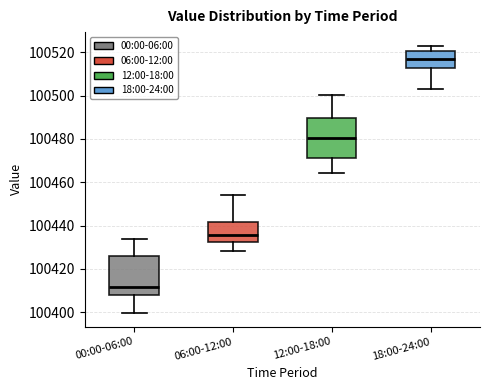

Reading left to right, transcribe this box plot: for each box, give where its median line is, the range the box spans, and where its two whiskers end, as read against the y-axis. The values are not printed on the chart, so give them approximately, as read against the axis.

00:00-06:00: median 100412, box 100408 to 100426, whiskers 100400 to 100434
06:00-12:00: median 100436, box 100432 to 100442, whiskers 100428 to 100454
12:00-18:00: median 100480, box 100472 to 100490, whiskers 100464 to 100500
18:00-24:00: median 100516, box 100512 to 100520, whiskers 100504 to 100524